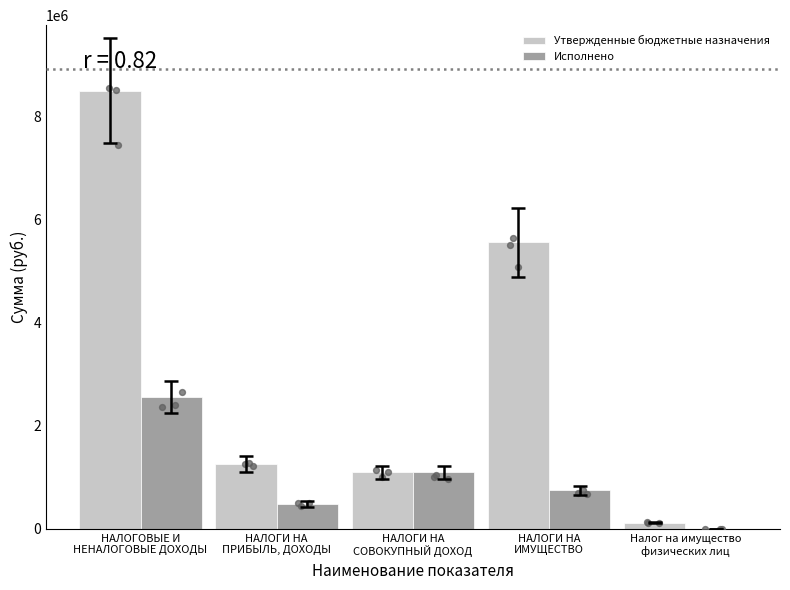

At how many categories does at least one series exceed 2521071?

2